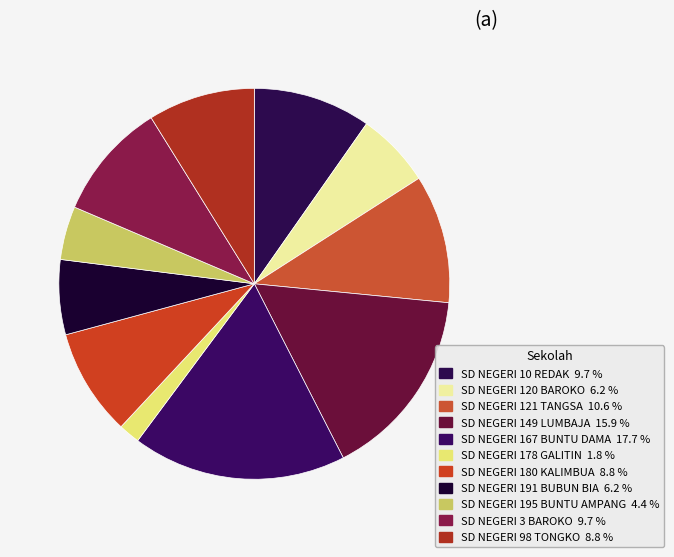

Rank the categories by value from highest to lowest.

SD NEGERI 167 BUNTU DAMA, SD NEGERI 149 LUMBAJA, SD NEGERI 121 TANGSA, SD NEGERI 10 REDAK, SD NEGERI 3 BAROKO, SD NEGERI 180 KALIMBUA, SD NEGERI 98 TONGKO, SD NEGERI 120 BAROKO, SD NEGERI 191 BUBUN BIA, SD NEGERI 195 BUNTU AMPANG, SD NEGERI 178 GALITIN